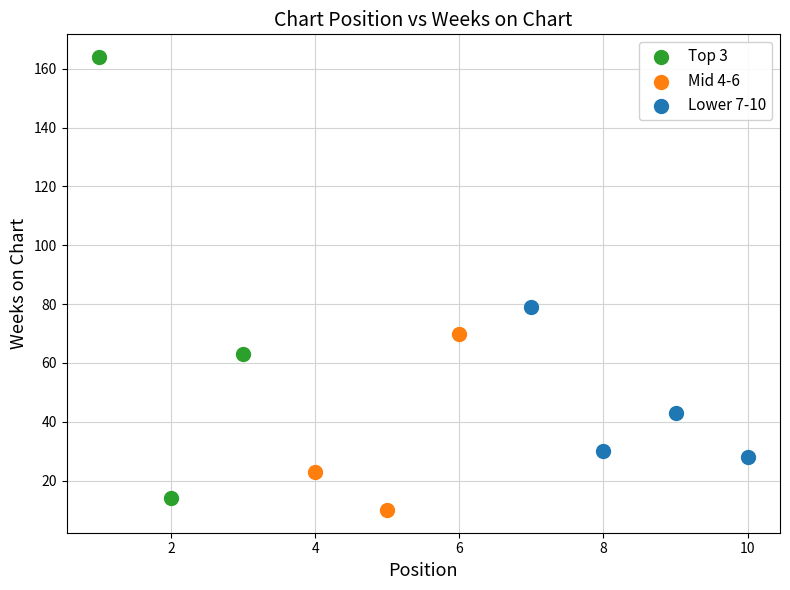

Which series has the largest Y range (max minus min)?

Top 3